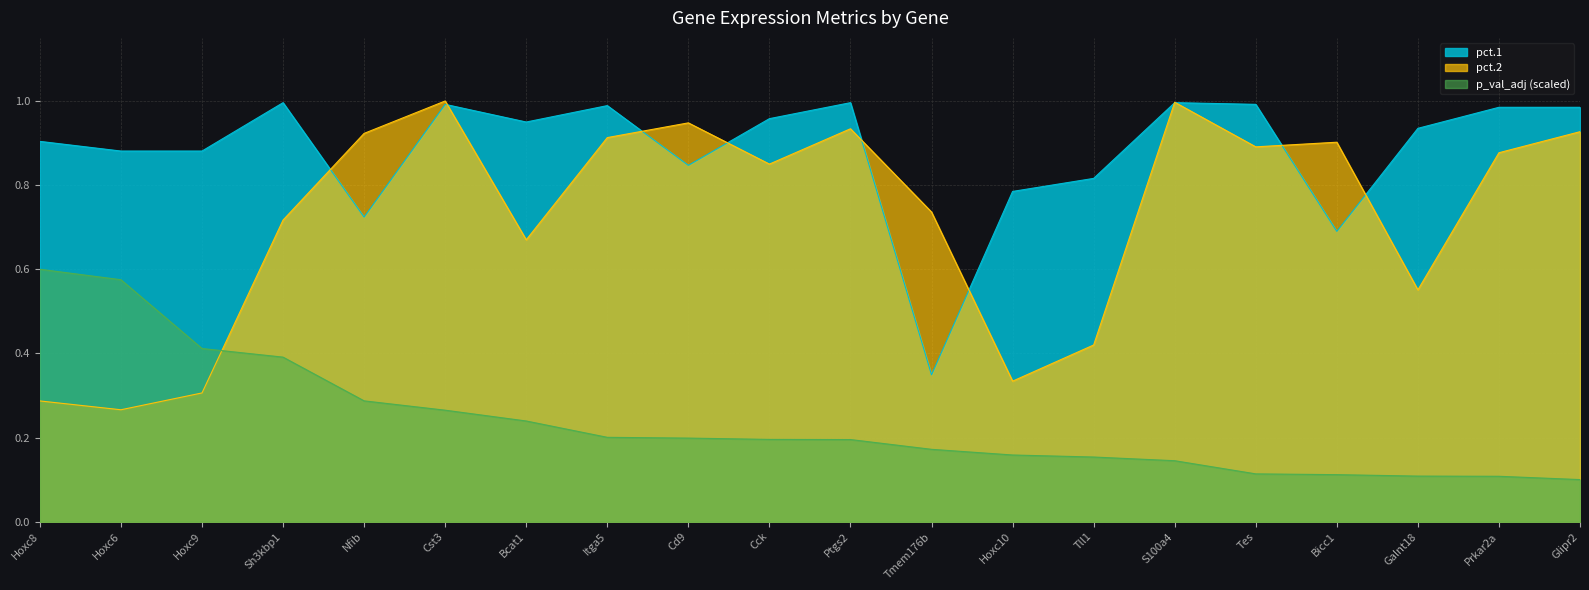

What is the label of the 16th point from the right?

Nfib